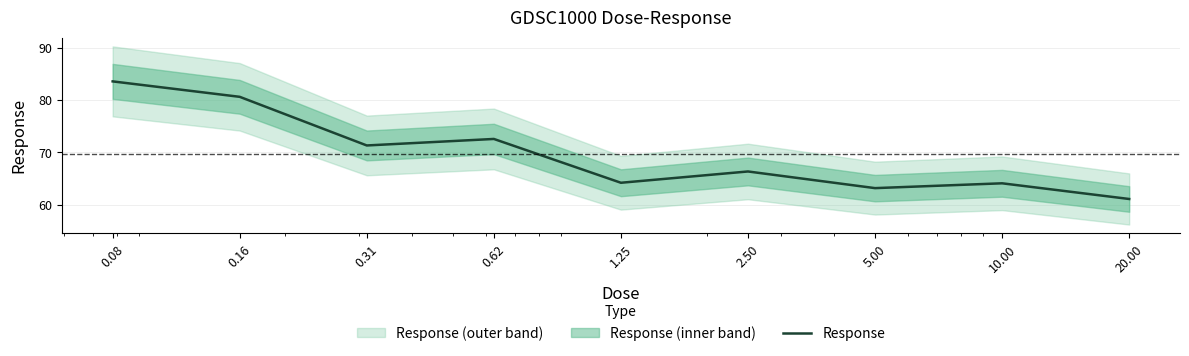

Rank the categories by value from lowest to highest.

20.00, 5.00, 10.00, 1.25, 2.50, 0.31, 0.62, 0.16, 0.08